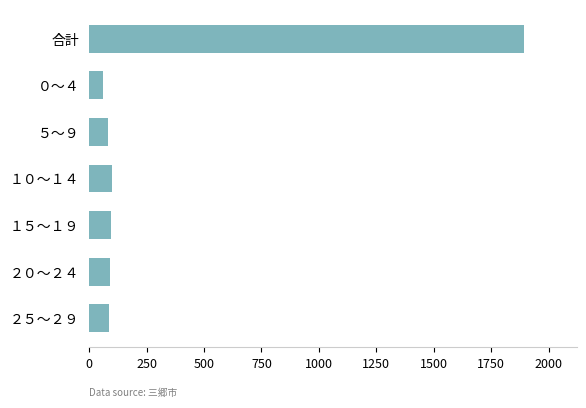

Does the chart contain stacked bars?

No